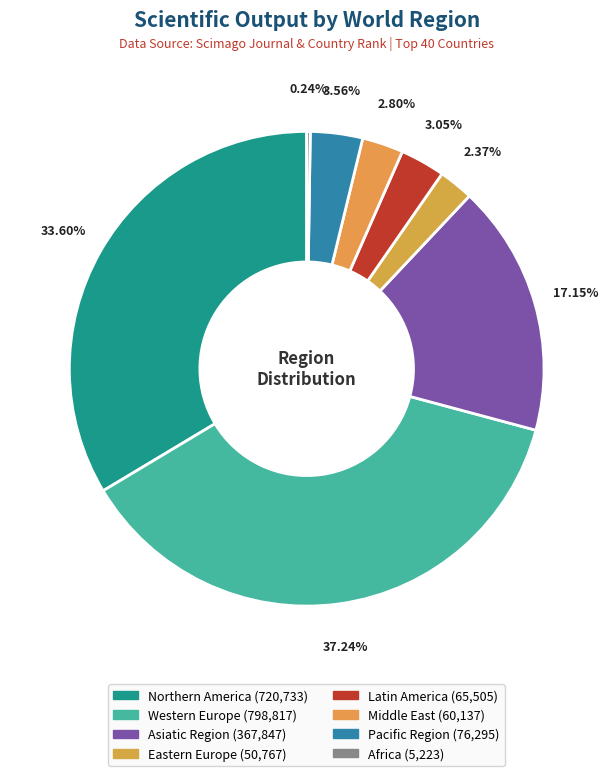

Which has a higher value, Latin America or Northern America?

Northern America